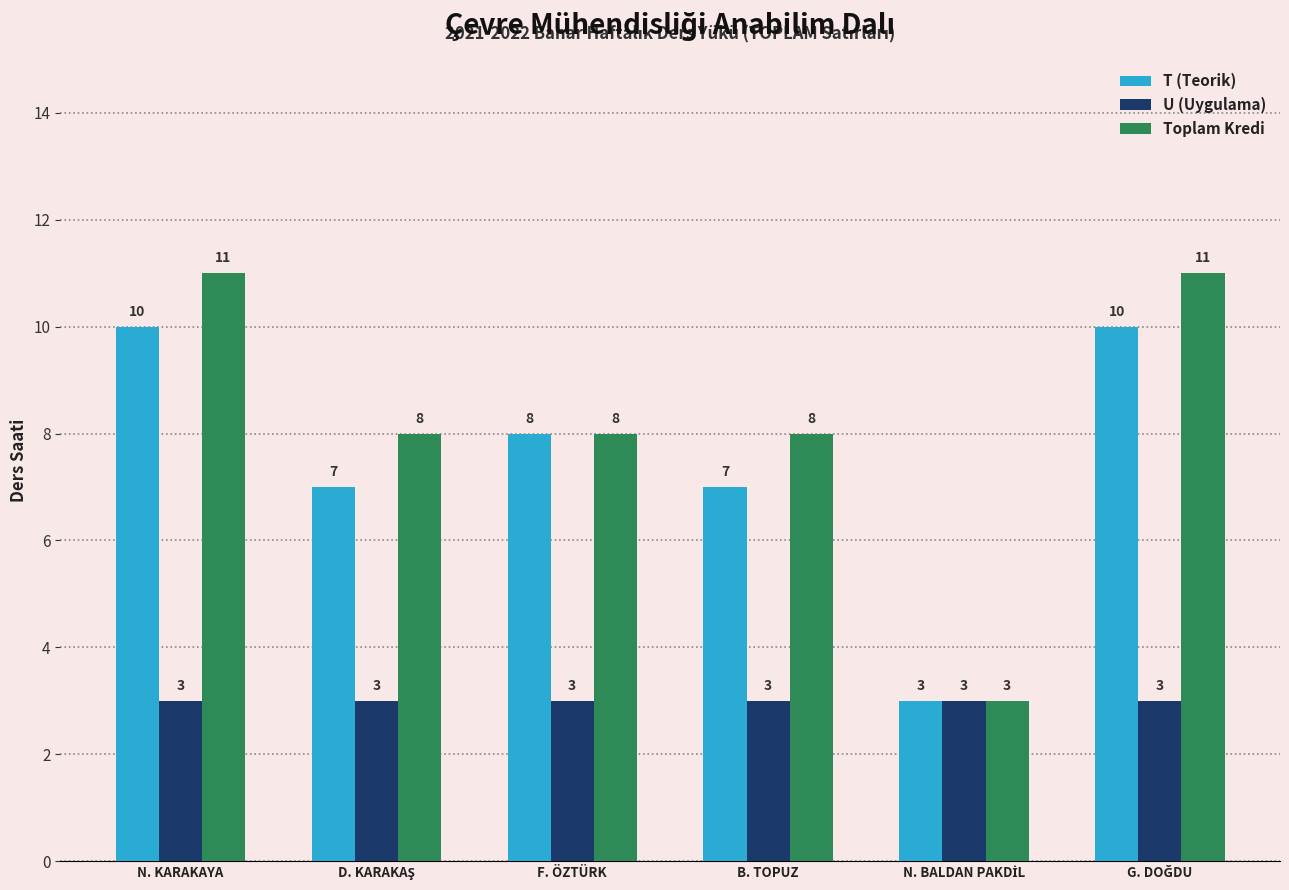

Reading left to right, what are all the values shown in this chart?

T (Teorik): 10	7	8	7	3	10
U (Uygulama): 3	3	3	3	3	3
Toplam Kredi: 11	8	8	8	3	11